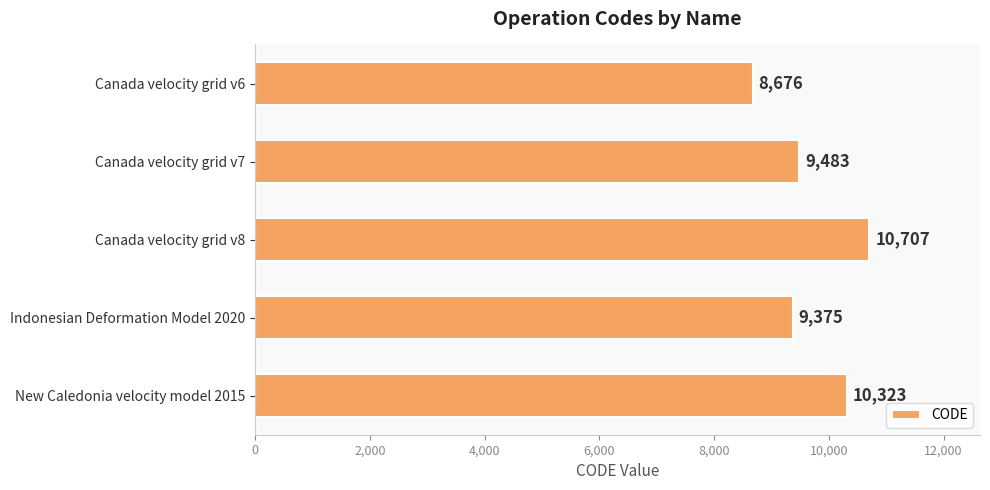

True or false: the data shows 9375 at Indonesian Deformation Model 2020.

True